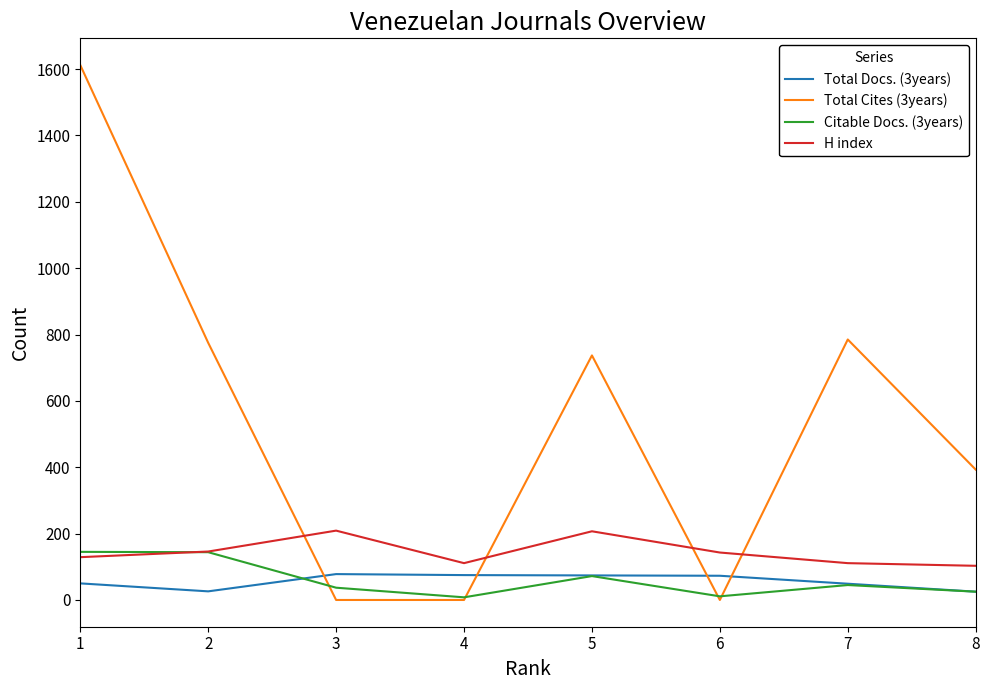

Which series has the largest range (max minus min)?

Total Cites (3years)